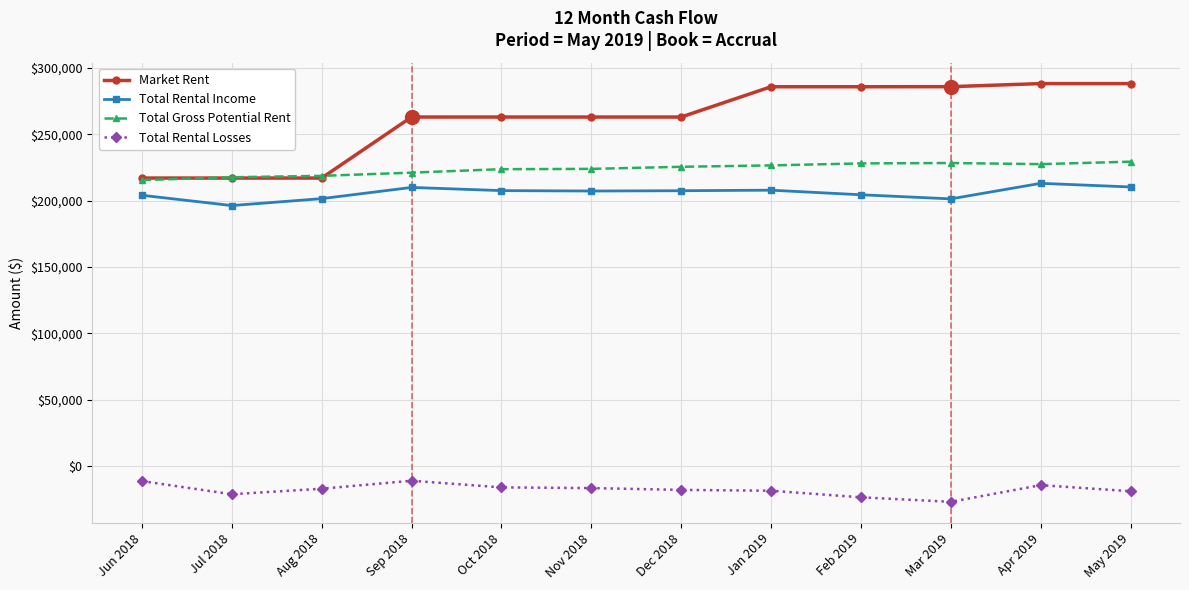

List the series in order of their peak value, highest first.

Market Rent, Total Gross Potential Rent, Total Rental Income, Total Rental Losses